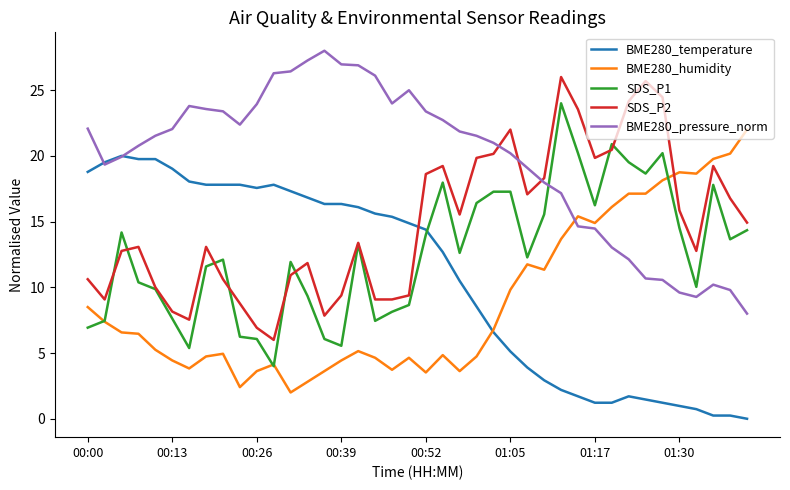

True or false: BME280_humidity has more than 0 points higher than both neighbors.

True